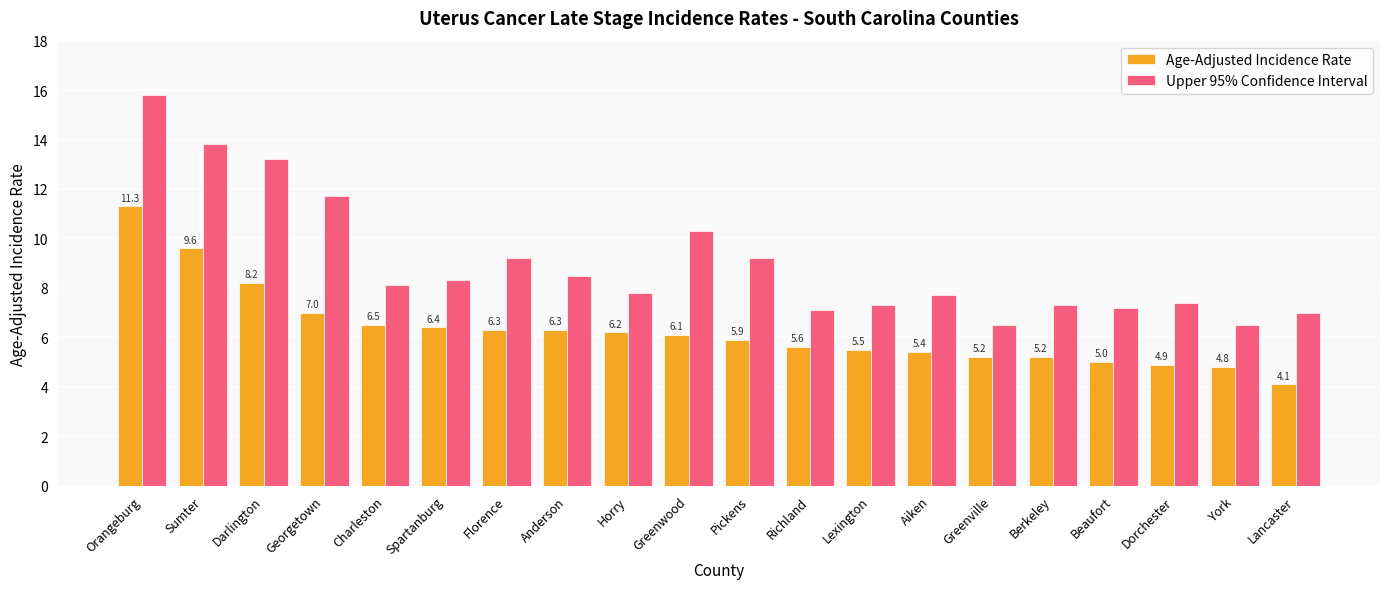

How many values in the Age-Adjusted Incidence Rate series are below 6?

10